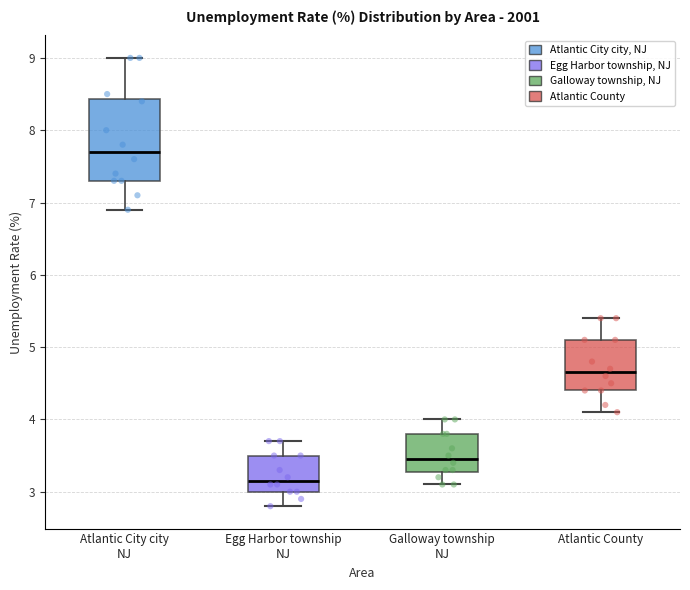

Which box is the tallest, from its lower edge to its upper edge?

Atlantic City city NJ